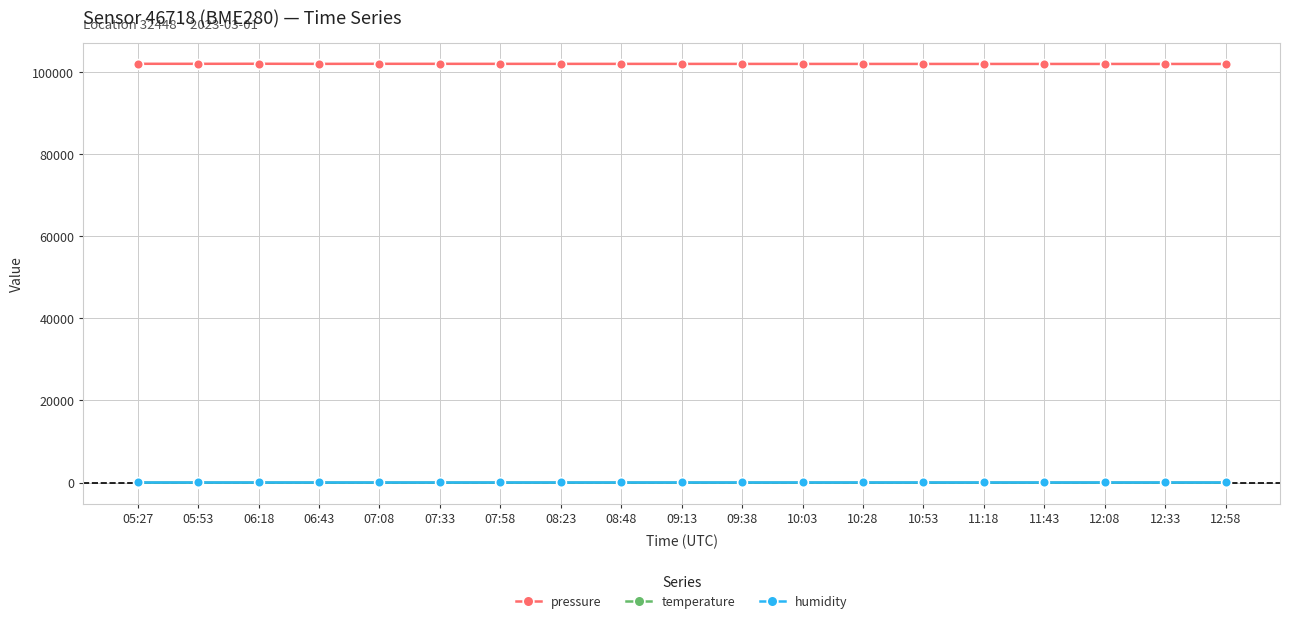

What is the average value of the temperature series?

-1.2